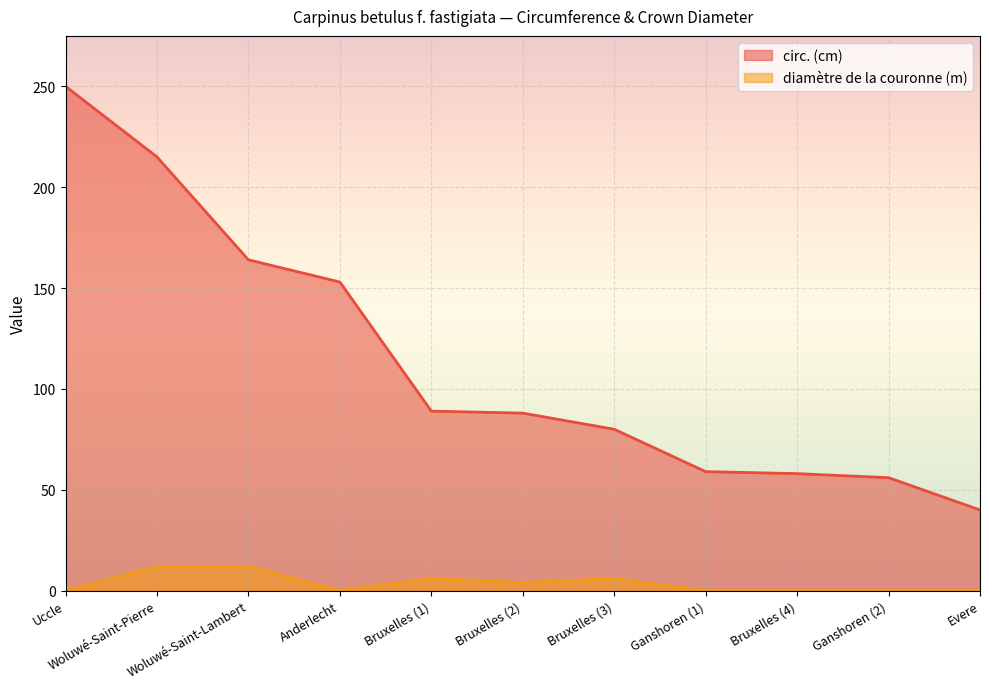

What position from the left is Woluwé-Saint-Lambert?

3